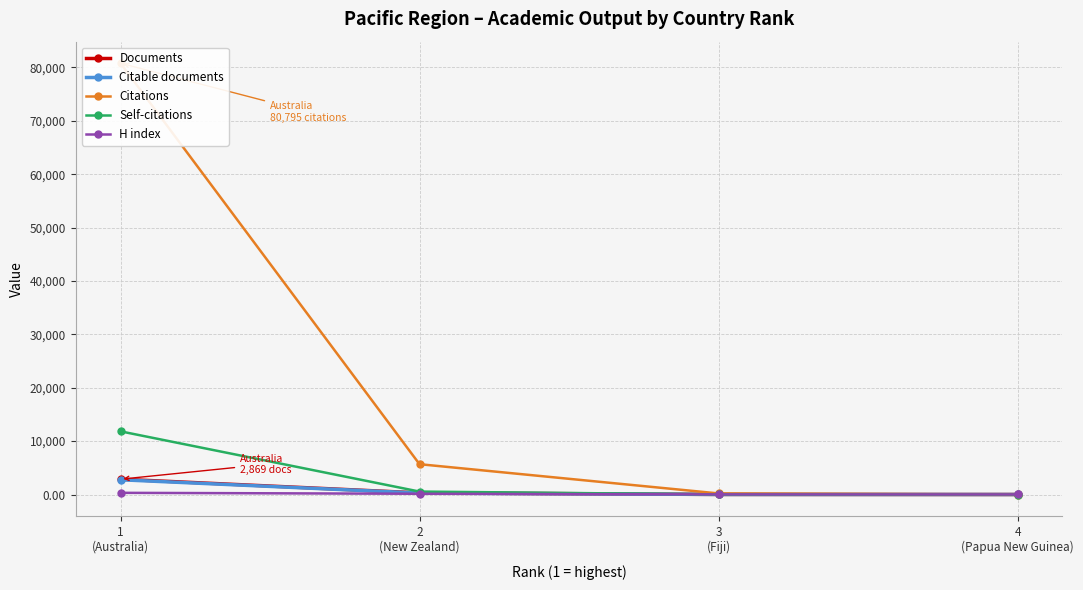

What are all the series names shown in the legend?

Documents, Citable documents, Citations, Self-citations, H index